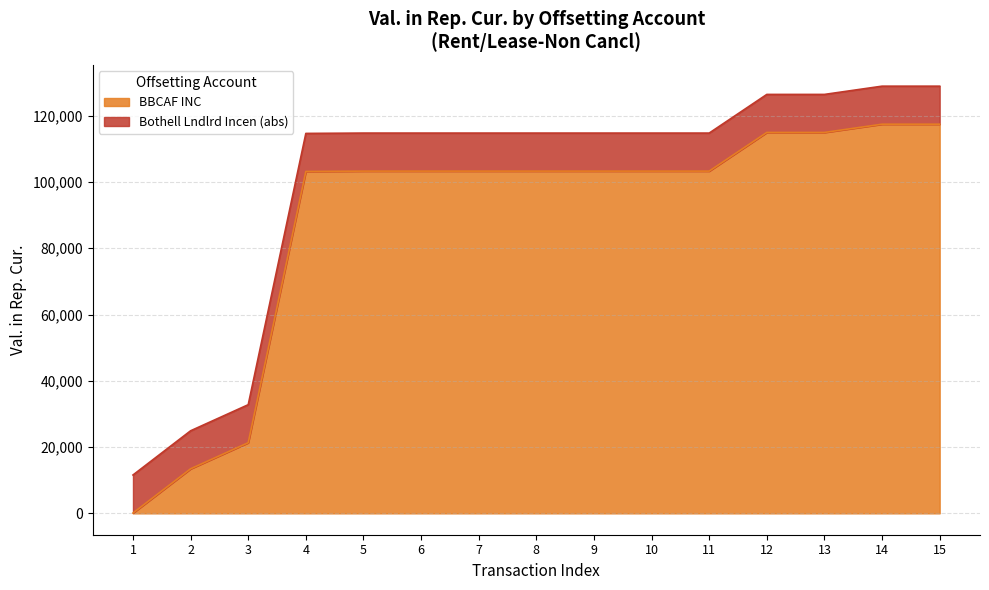

What is the difference between the second highest and second lowest values?

103998.5